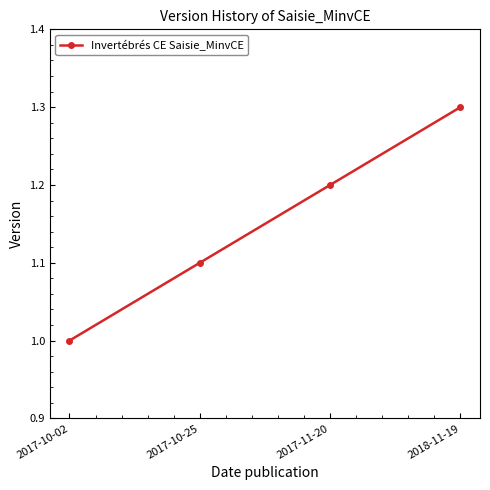

True or false: the data shows 2.2 at 2018-11-19.

False